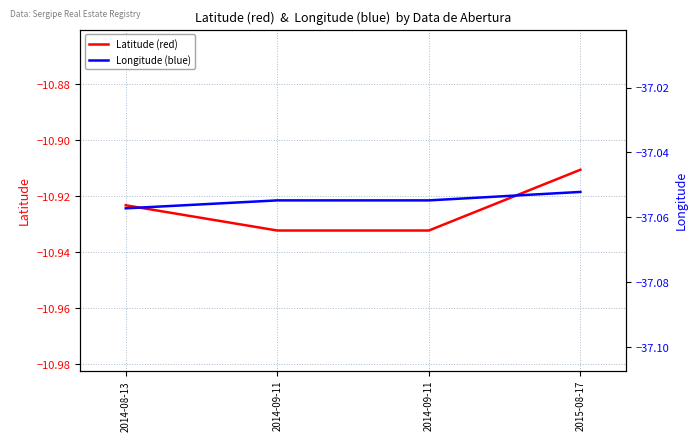

At which category does the chart reach its minimum across all series?

2014-08-13